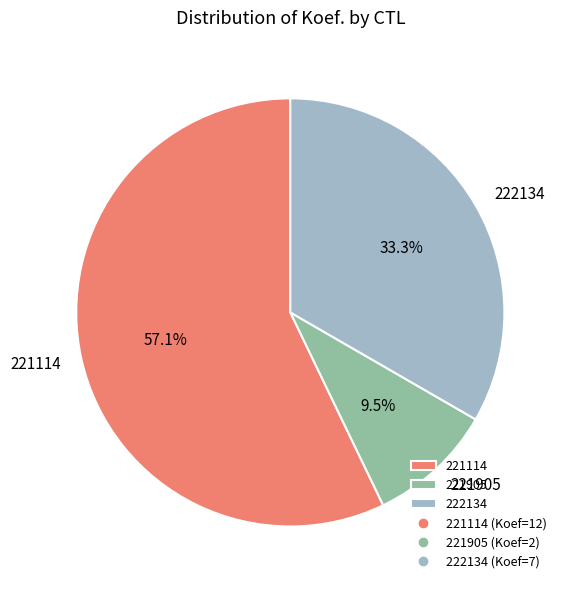

To the nearest percent, what is the difference between the largest and smallest slice percentages?

48%